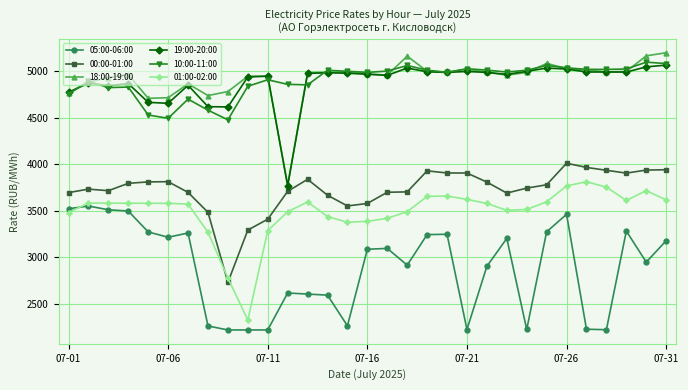

At how many categories does at least one series exceed 3333?

31